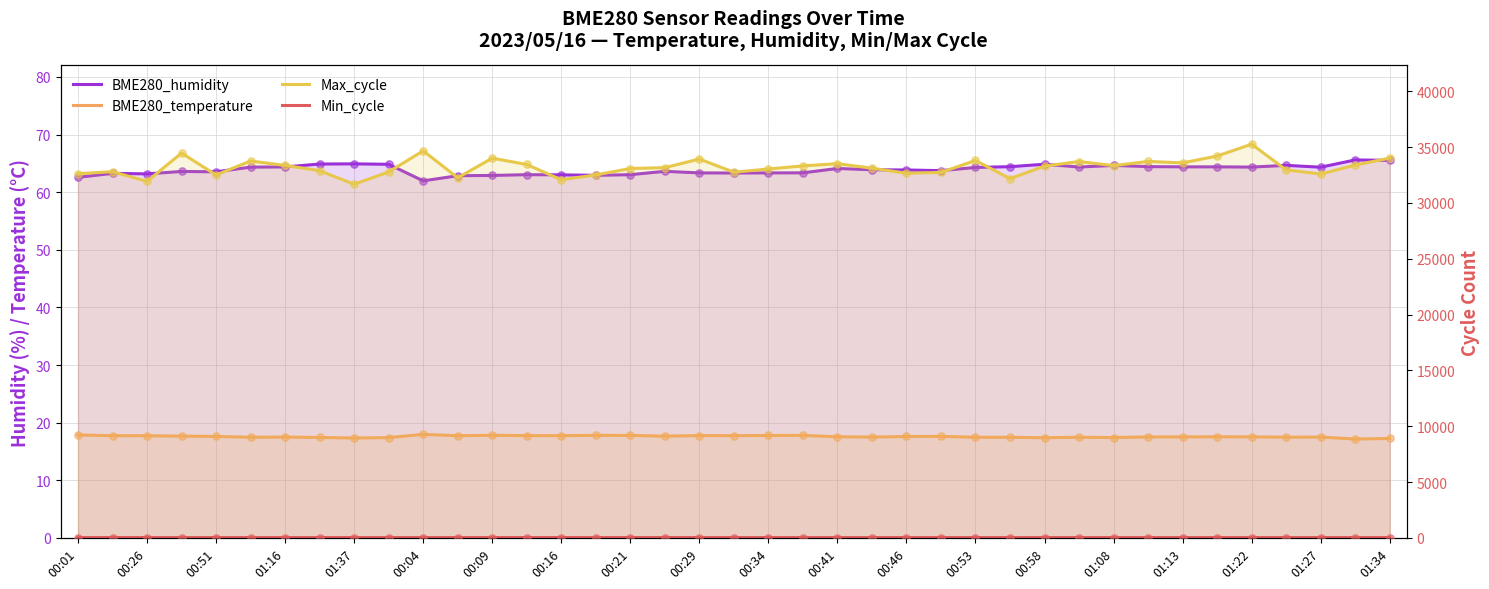

Is the value of BME280_humidity at 01:22 greater than the value of Max_cycle at 00:51?

No